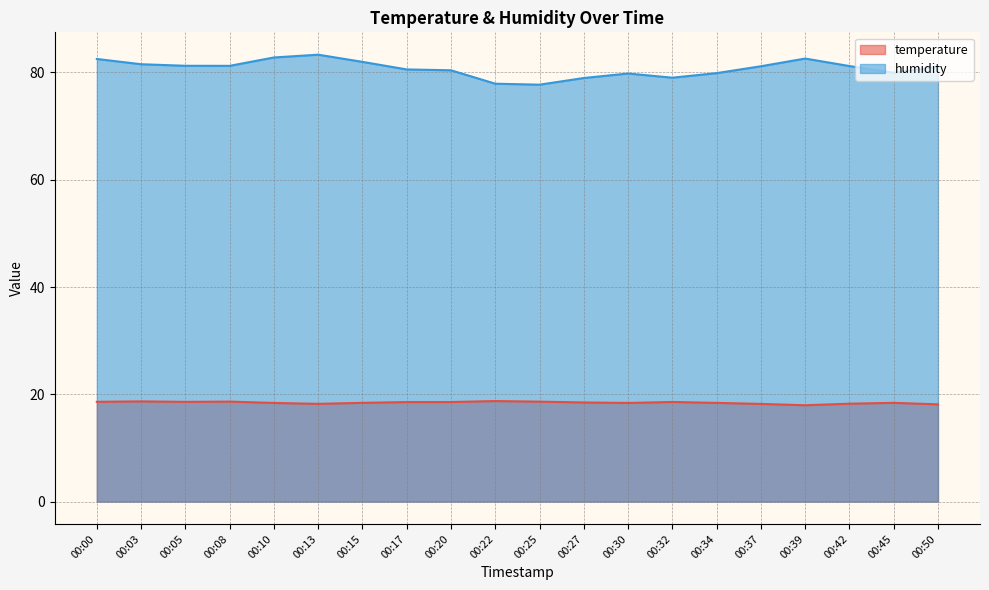

What is the total value across all series at 00:05?

99.8